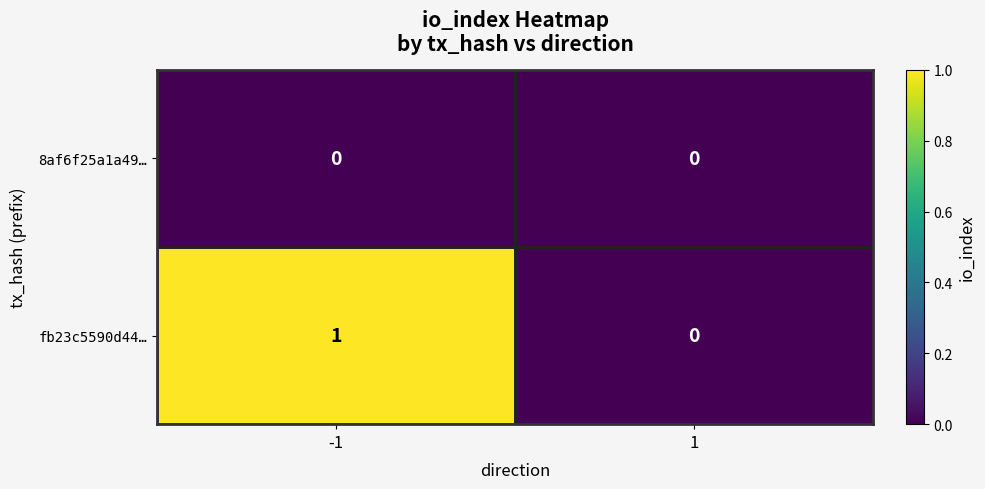

What is the maximum value shown in the chart?

1